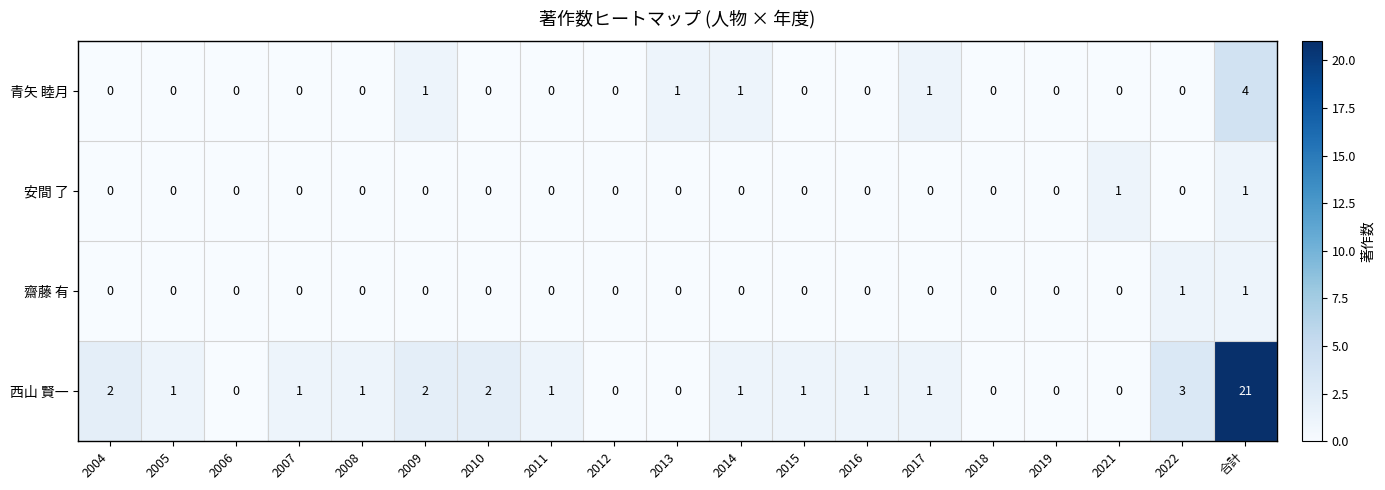

What is the maximum value shown in the chart?

21